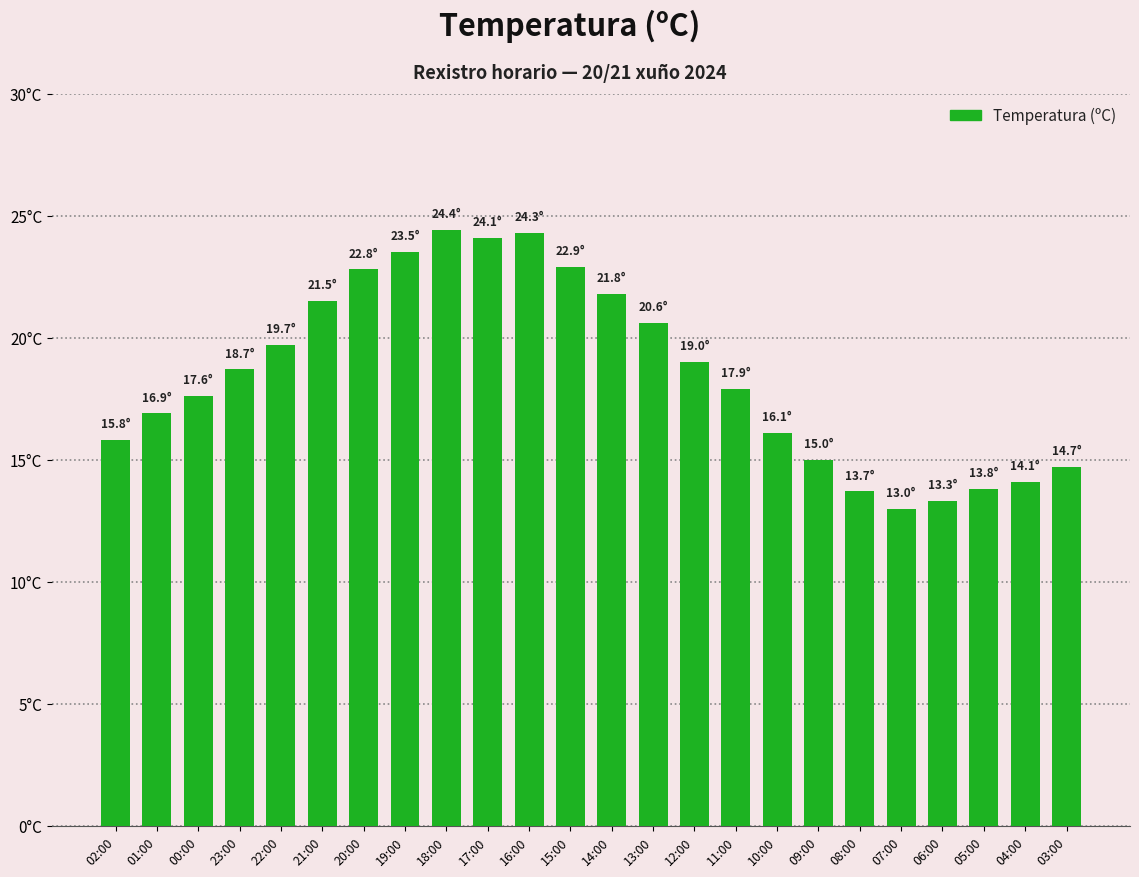

Are the bars horizontal?

No